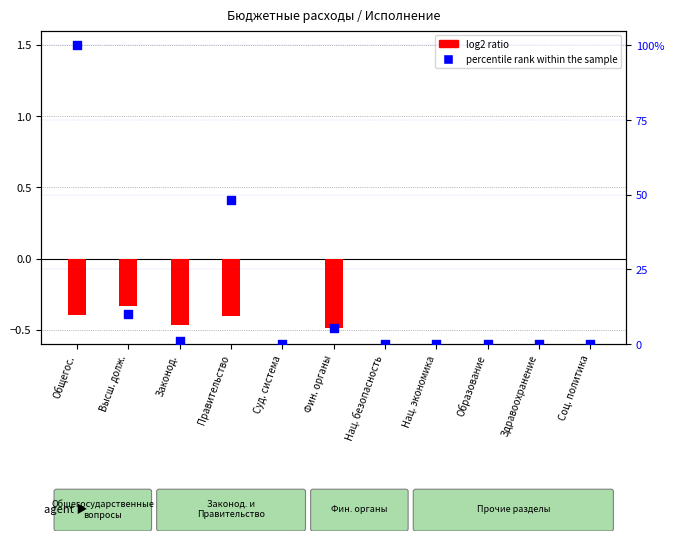

Which series reaches the maximum Y coordinate?

percentile rank within the sample